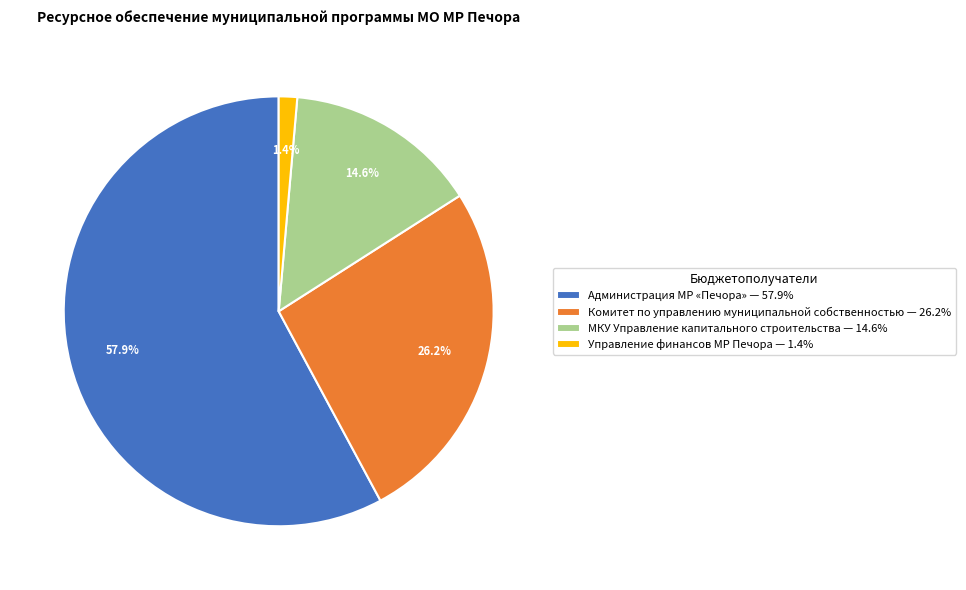

To the nearest percent, what is the difference between the largest and smallest slice percentages?

56%